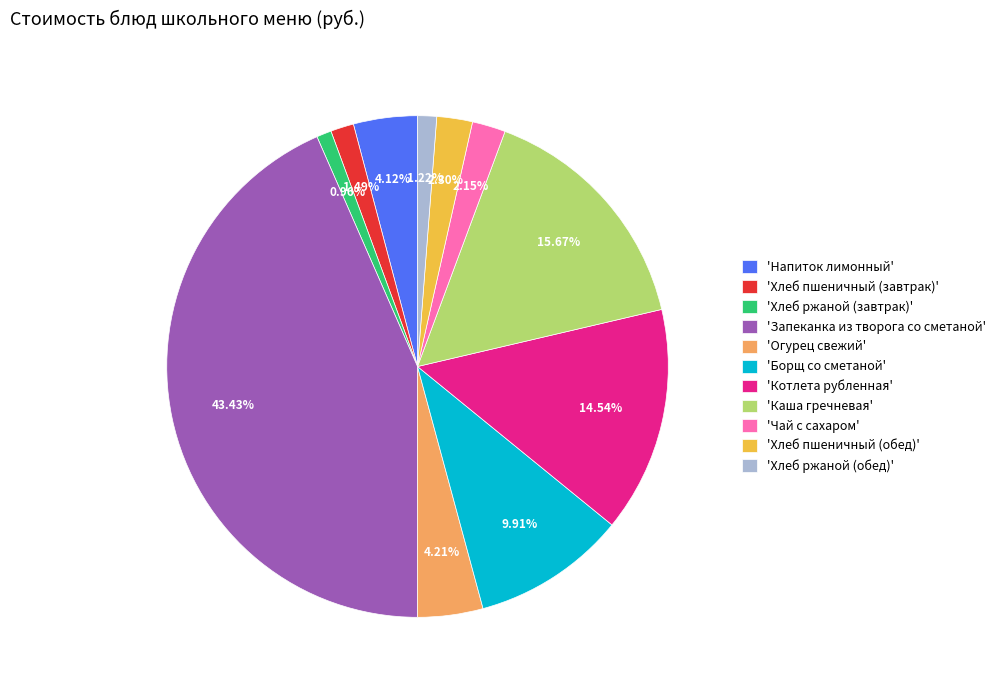

Combined, do 'Хлеб ржаной (завтрак)' and 'Чай с сахаром' account for over 50%?

No